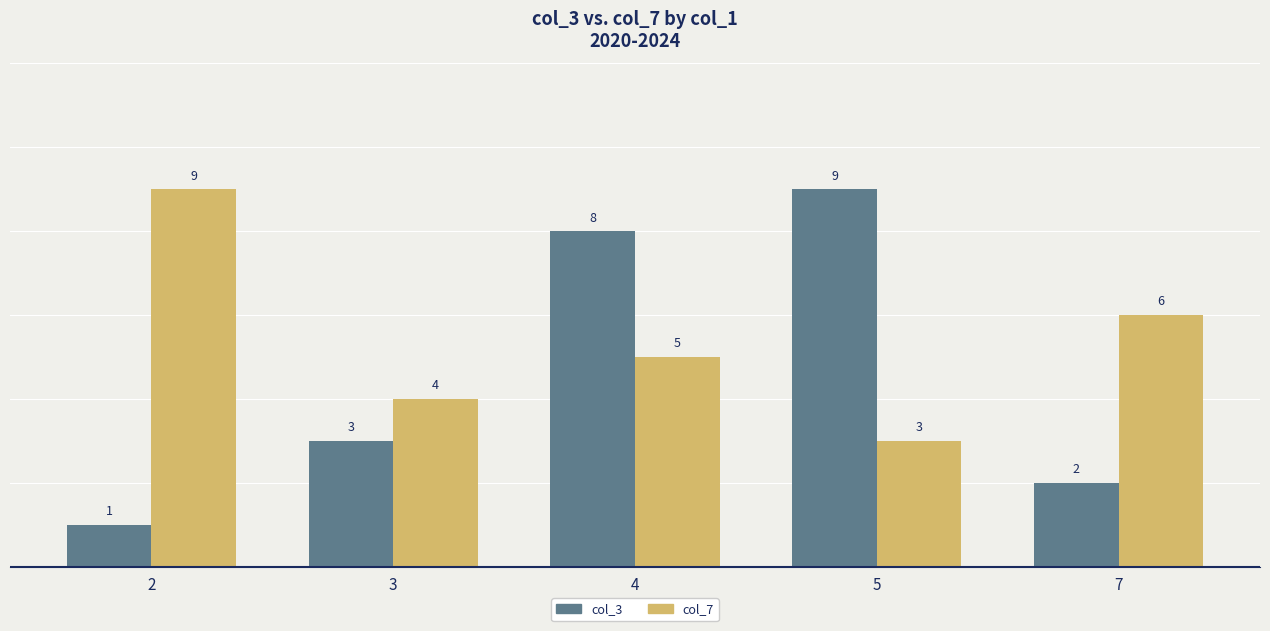

What are all the series names shown in the legend?

col_3, col_7